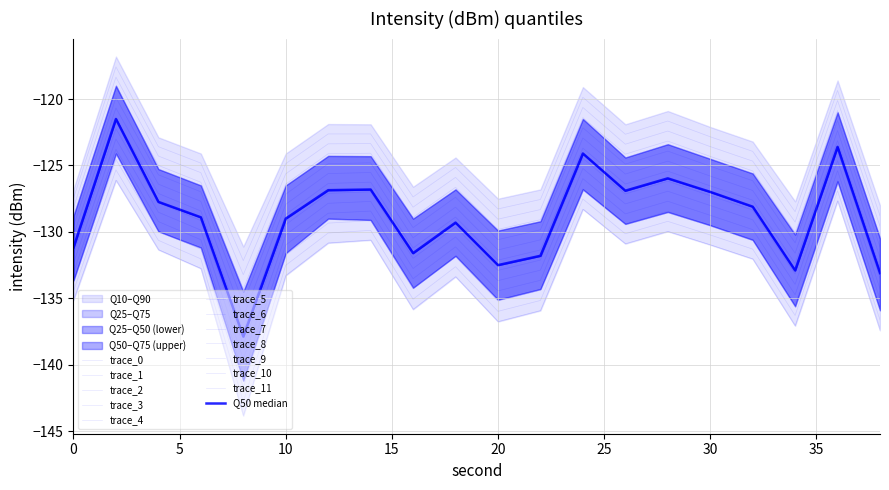

Rank the series at 0 from lowest to highest value.

Q10, Q25, Q50, Q75, Q90